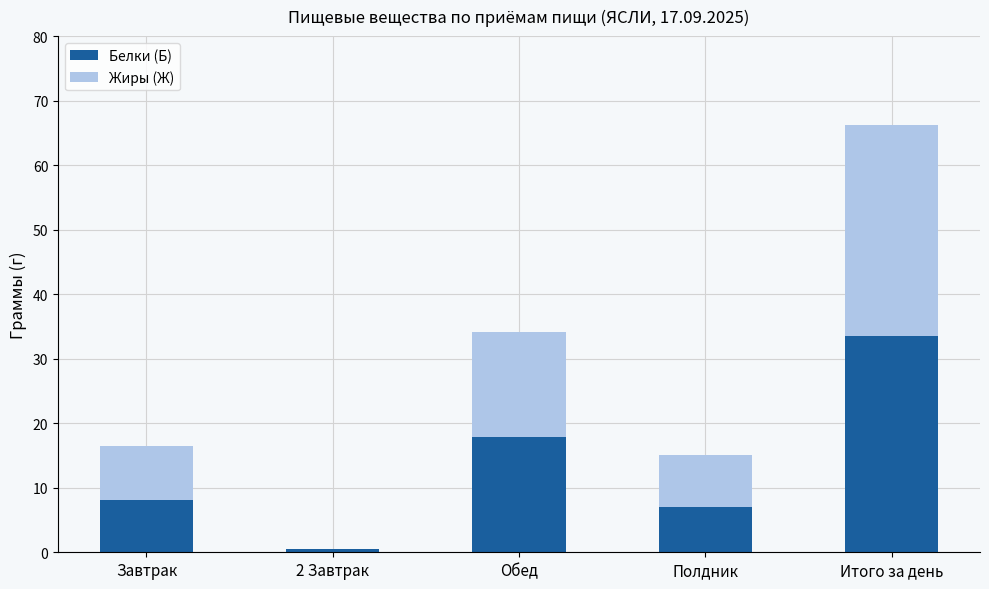

Is it true that Белки (Б) equals 8.1 at Завтрак?

True